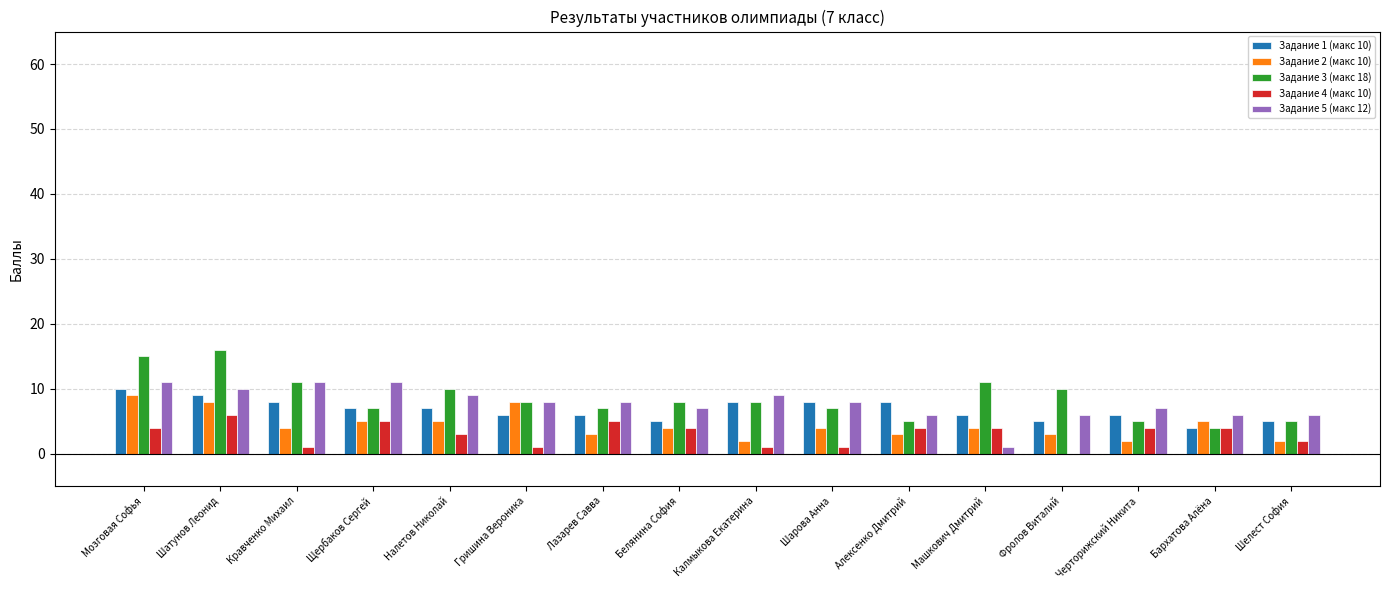

At which label does Задание 5 (макс 12) first exceed 8?

Мозговая Софья